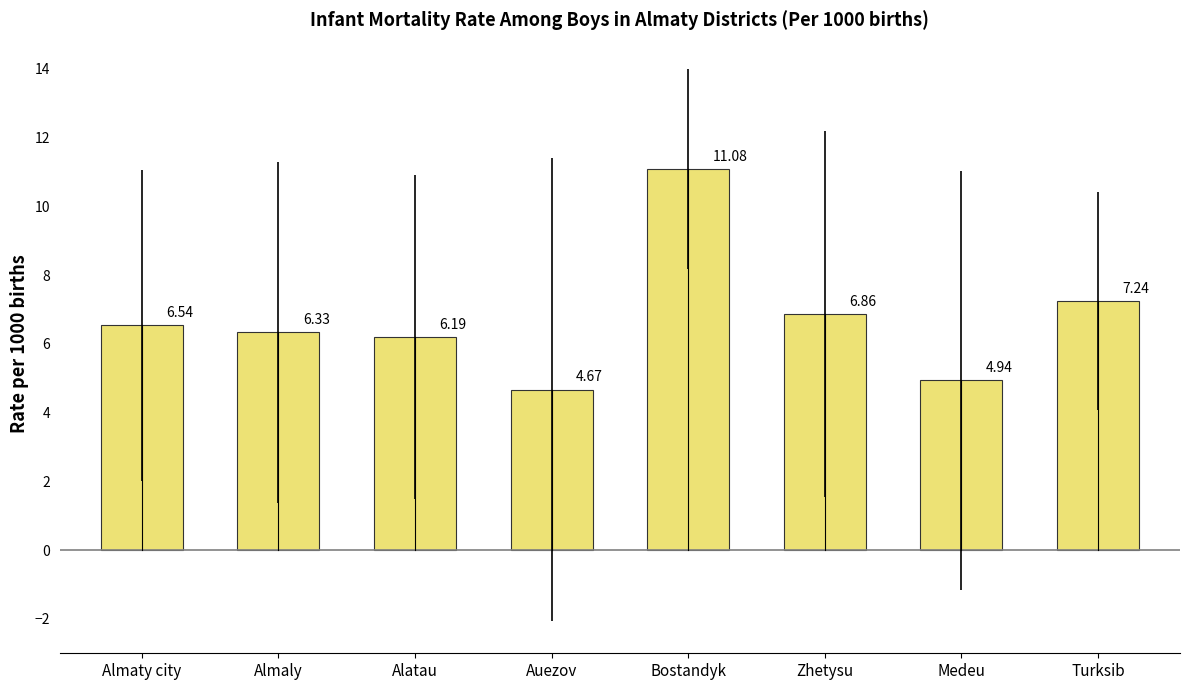

What is the average value?

6.7